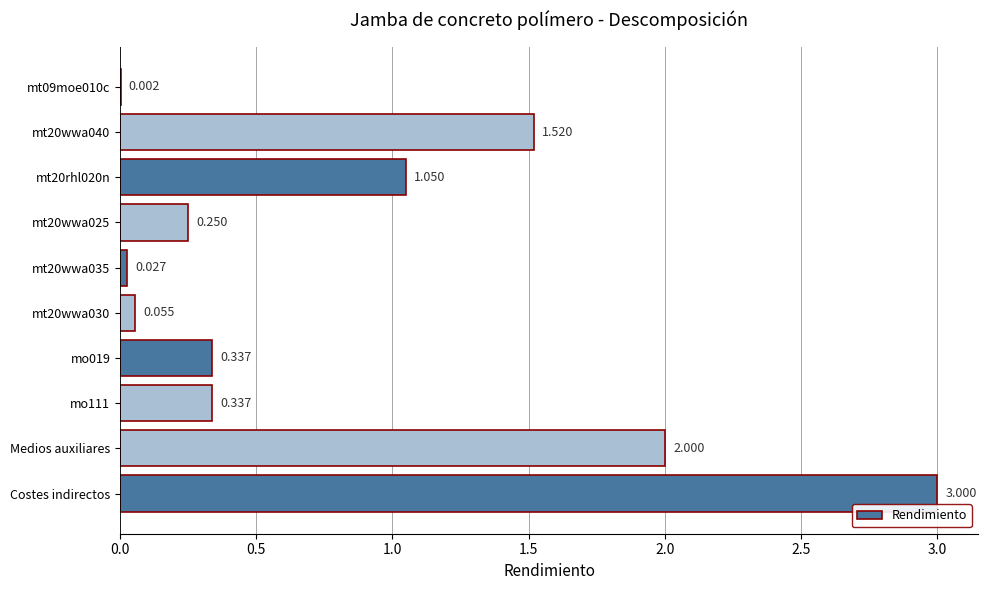

Which has a higher value, Medios auxiliares or mt20wwa025?

Medios auxiliares